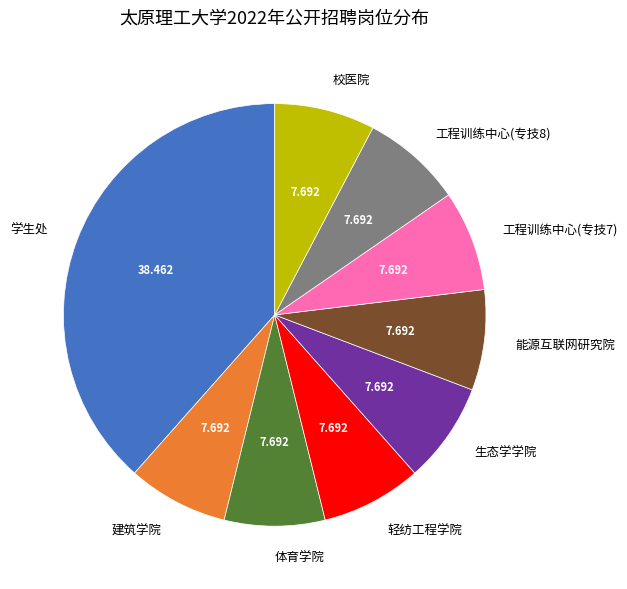

Approximately how many times larger is the value at 轻纺工程学院 compared to 建筑学院?

1.0